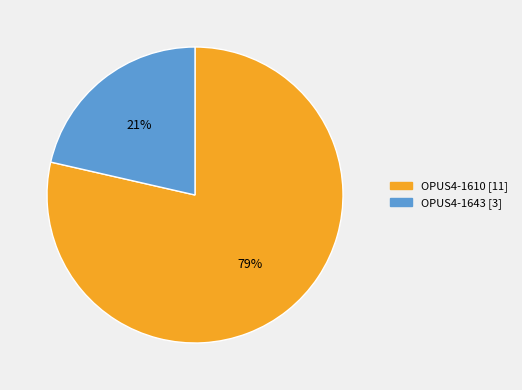

Is the sum of OPUS4-1610 and OPUS4-1643 greater than half?

Yes